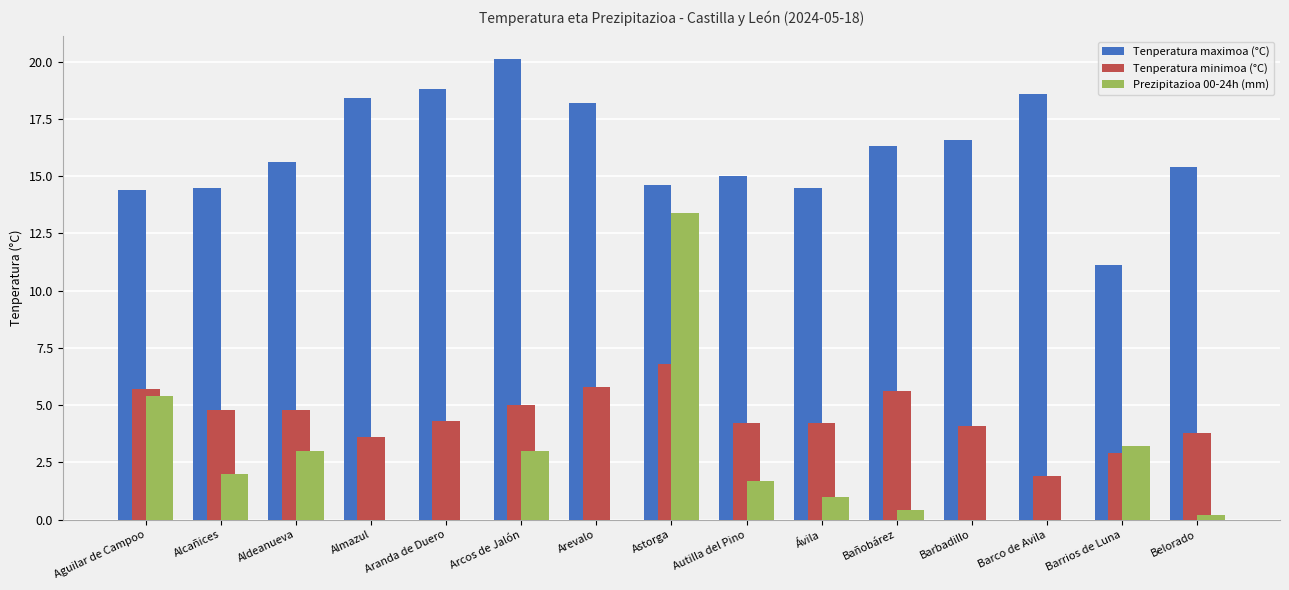

What are all the series names shown in the legend?

Tenperatura maximoa (°C), Tenperatura minimoa (°C), Prezipitazioa 00-24h (mm)